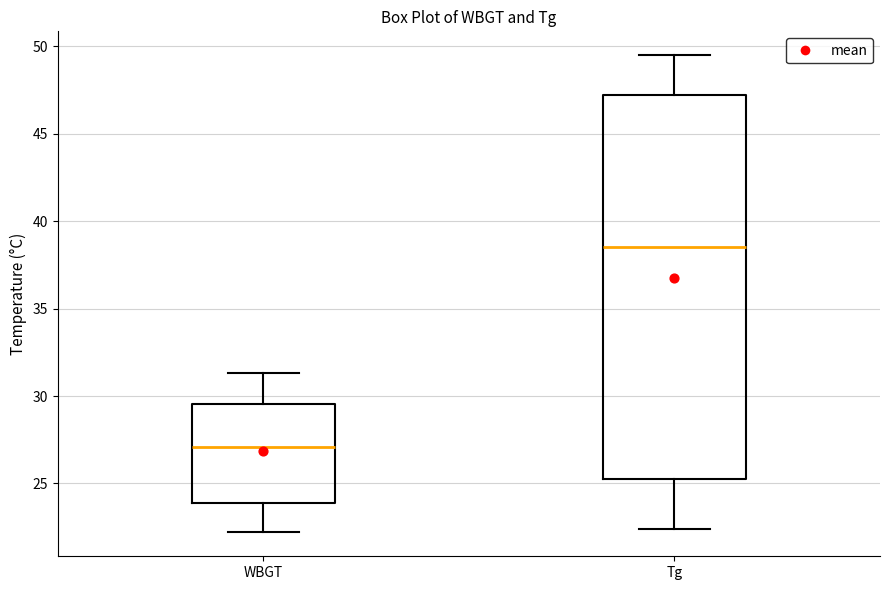

Where is the lower edge of the box for Tg on the y-axis? The values are not printed on the chart, so give them approximately, as read against the axis.

25.5